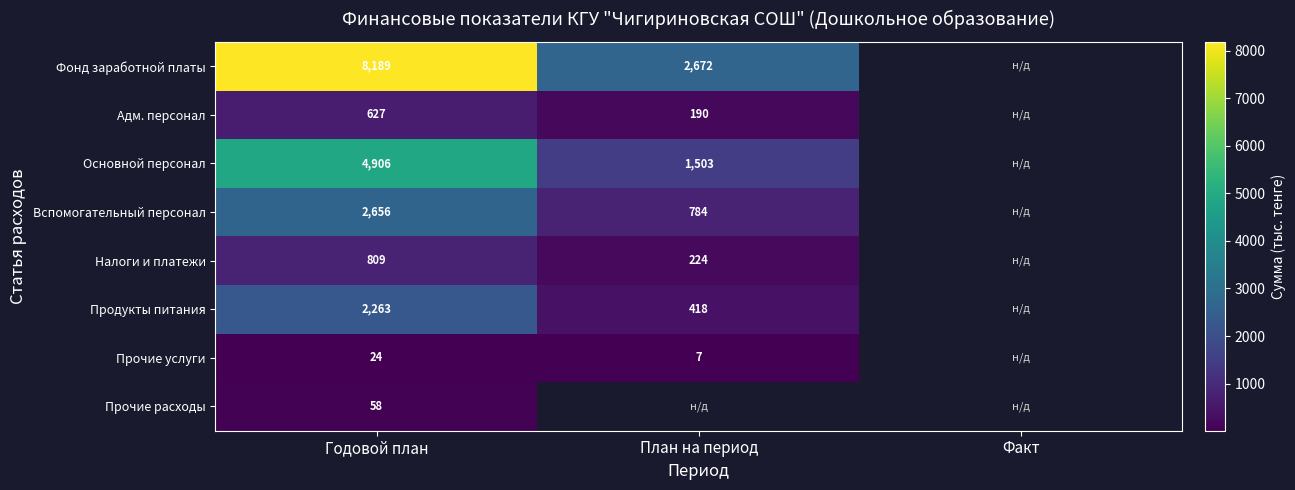

Between Факт and План на период, which is larger?

План на период